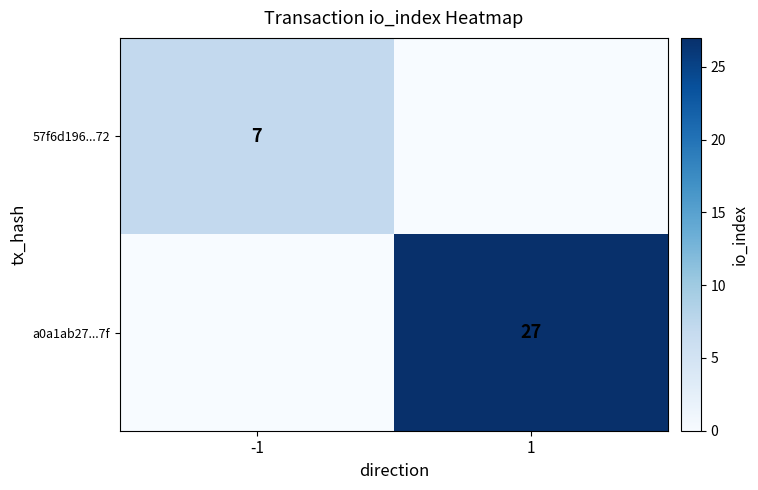

What is the maximum value shown in the chart?

27